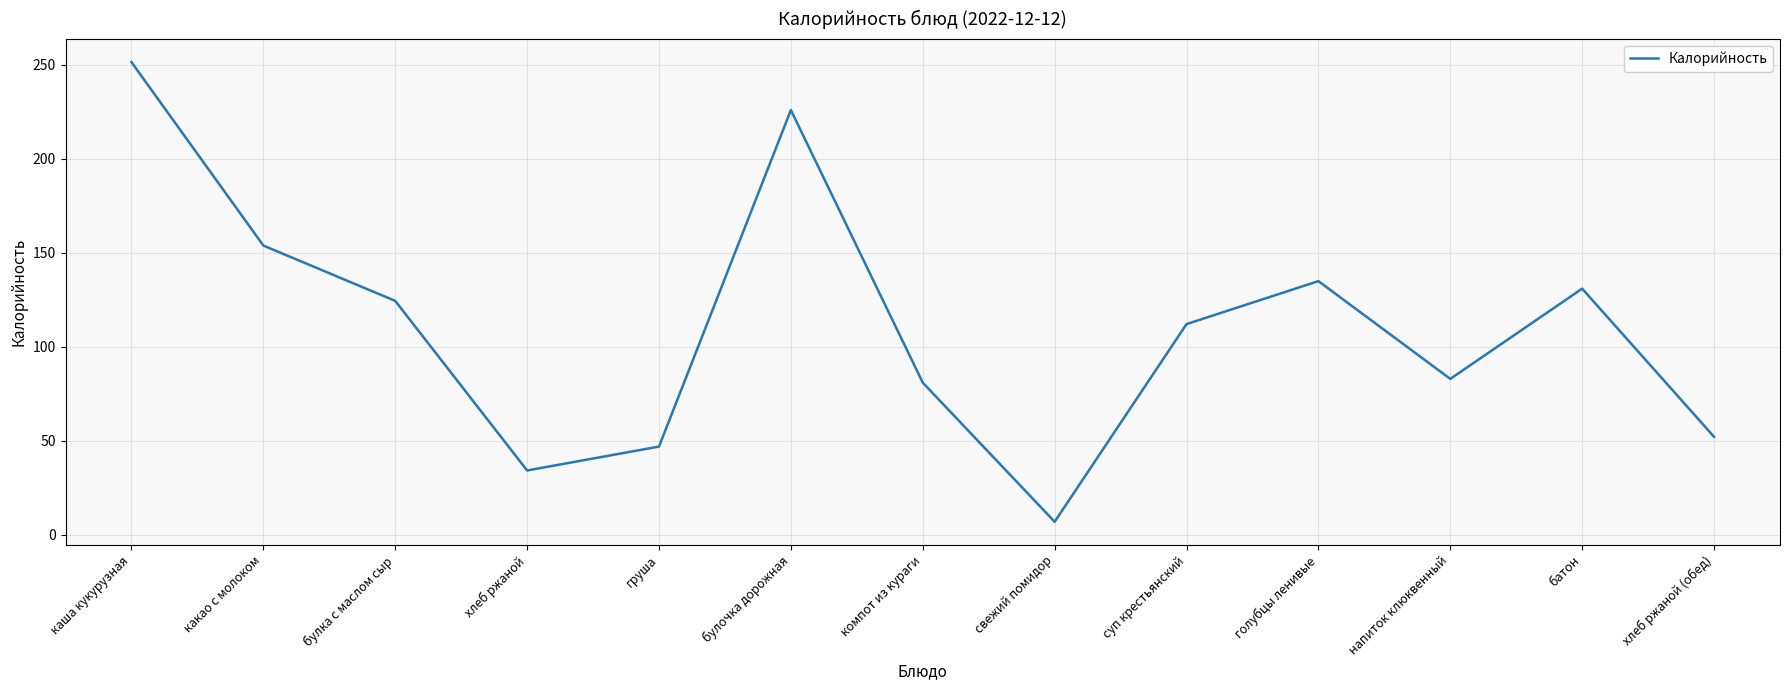

Reading left to right, list all the values displayed in this chart.

251.5	153.9	124.5	34.3	47.0	226.0	81.0	7.0	112.2	135.0	83.0	131.0	52.2